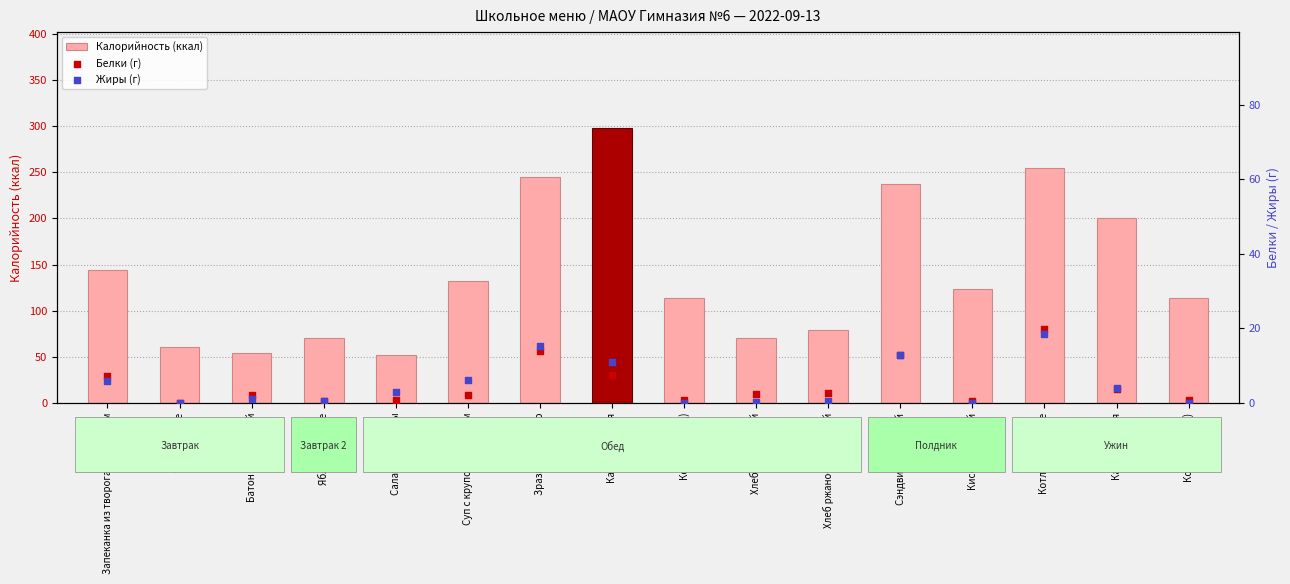

At how many categories does at least one series exceed 154?

5